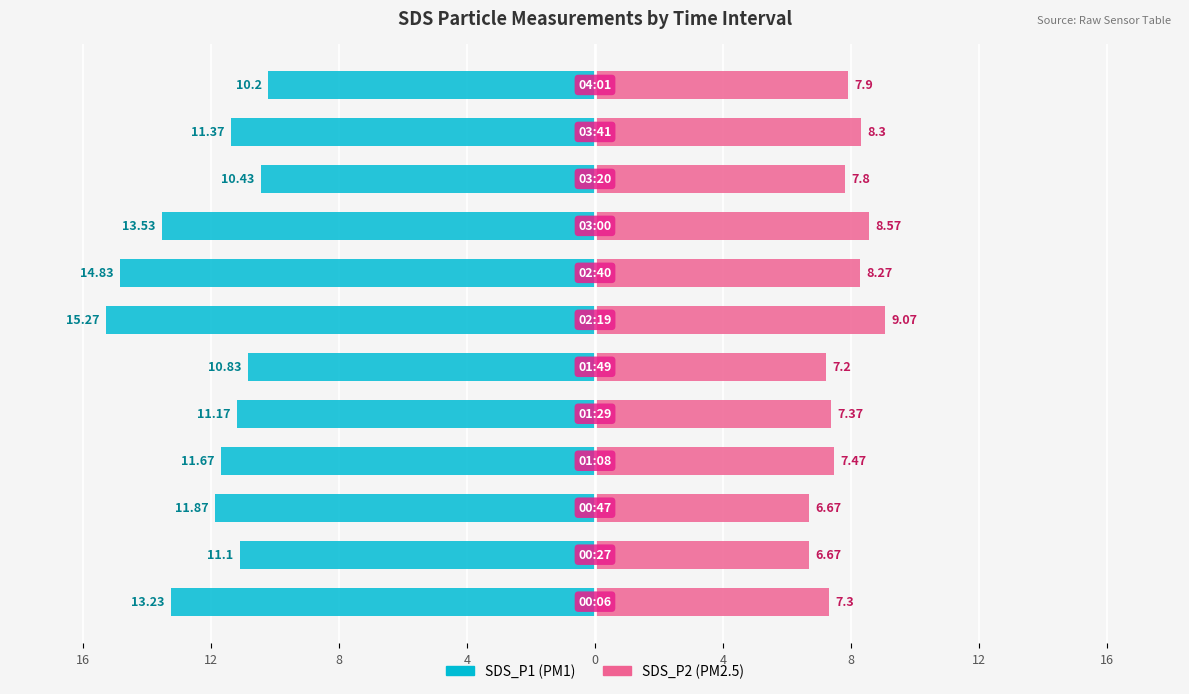

Which series changed the most between 8 and 10?

SDS_P2